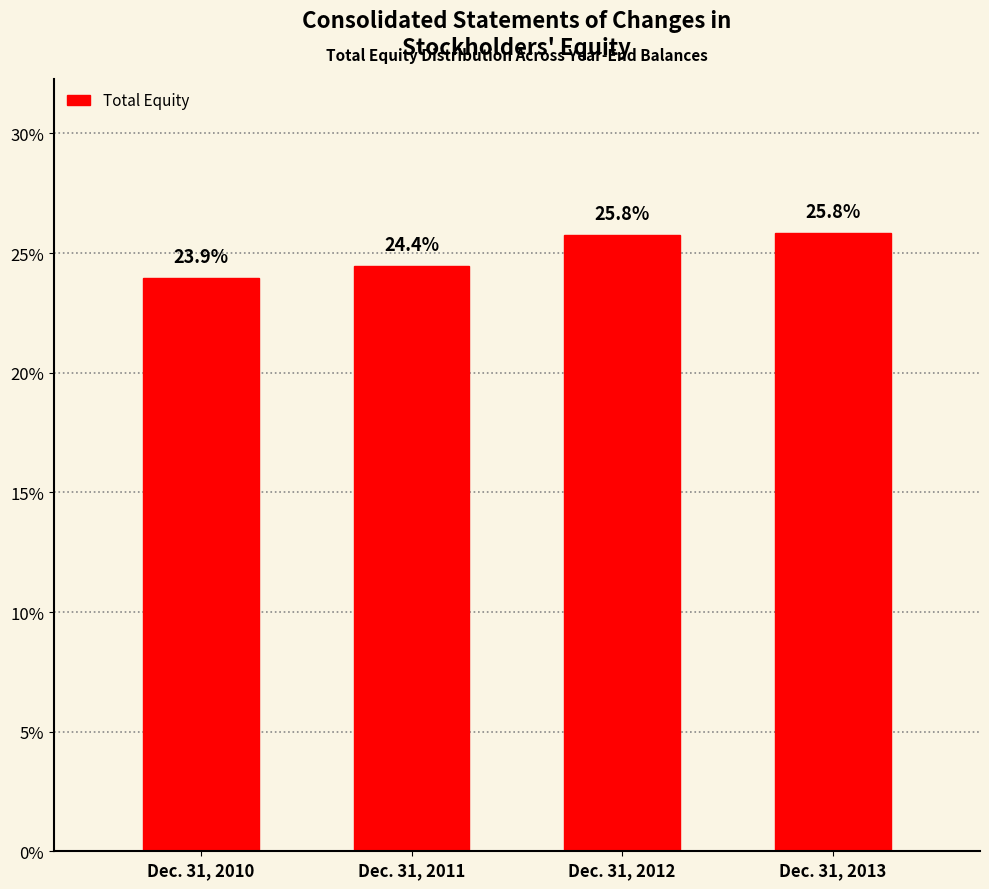

Reading right to left, extract all data points from this chart.

25.8	25.8	24.4	23.9